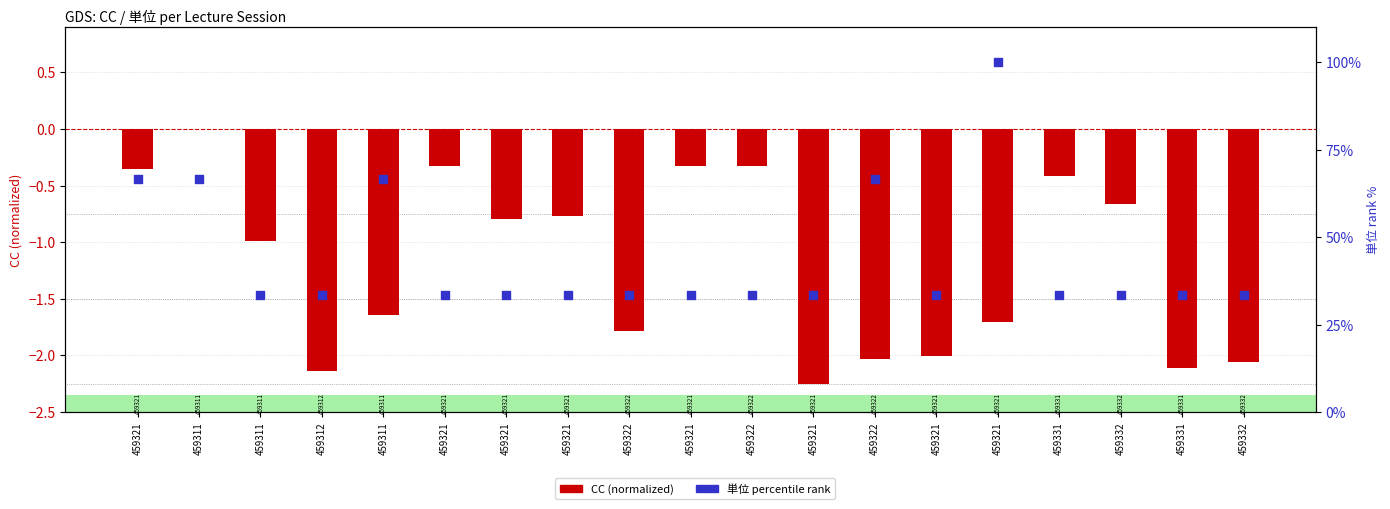

What is the total value across all series at 459331?

32.9